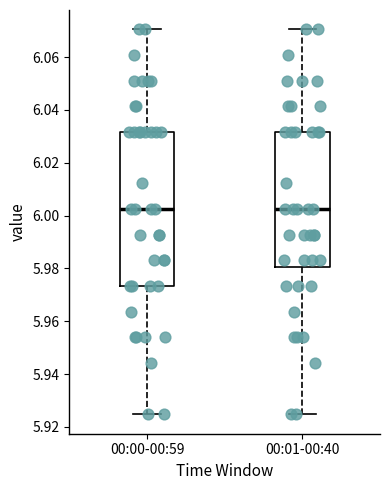

Where does the median line of the box for 00:01-00:40 sit on the y-axis? The values are not printed on the chart, so give them approximately, as read against the axis.

6.002